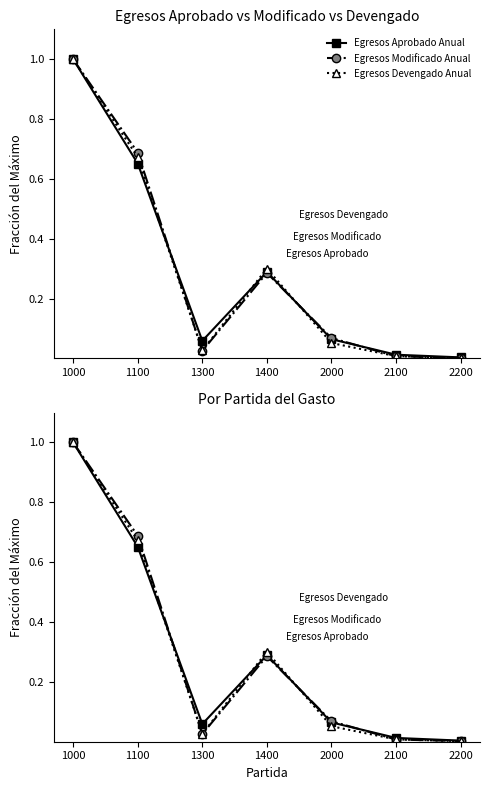

Between 1100 and 1300, which series saw the biggest shift?

Egresos Modificado Anual